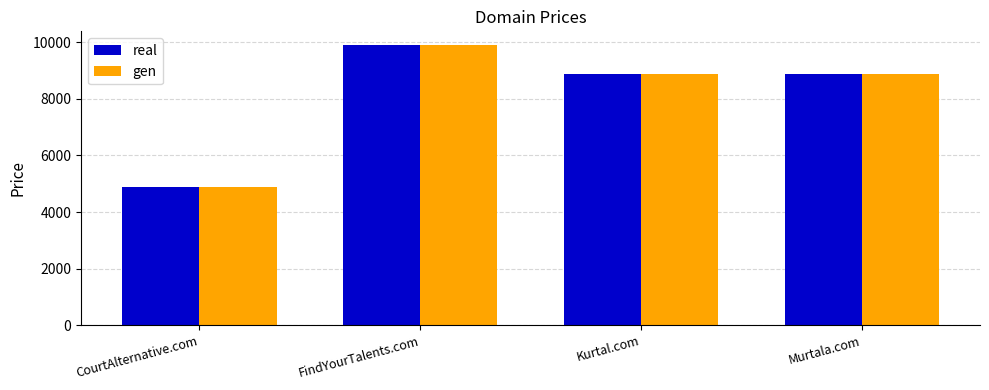

What is the difference between the maximum and minimum values in the real series?

5000